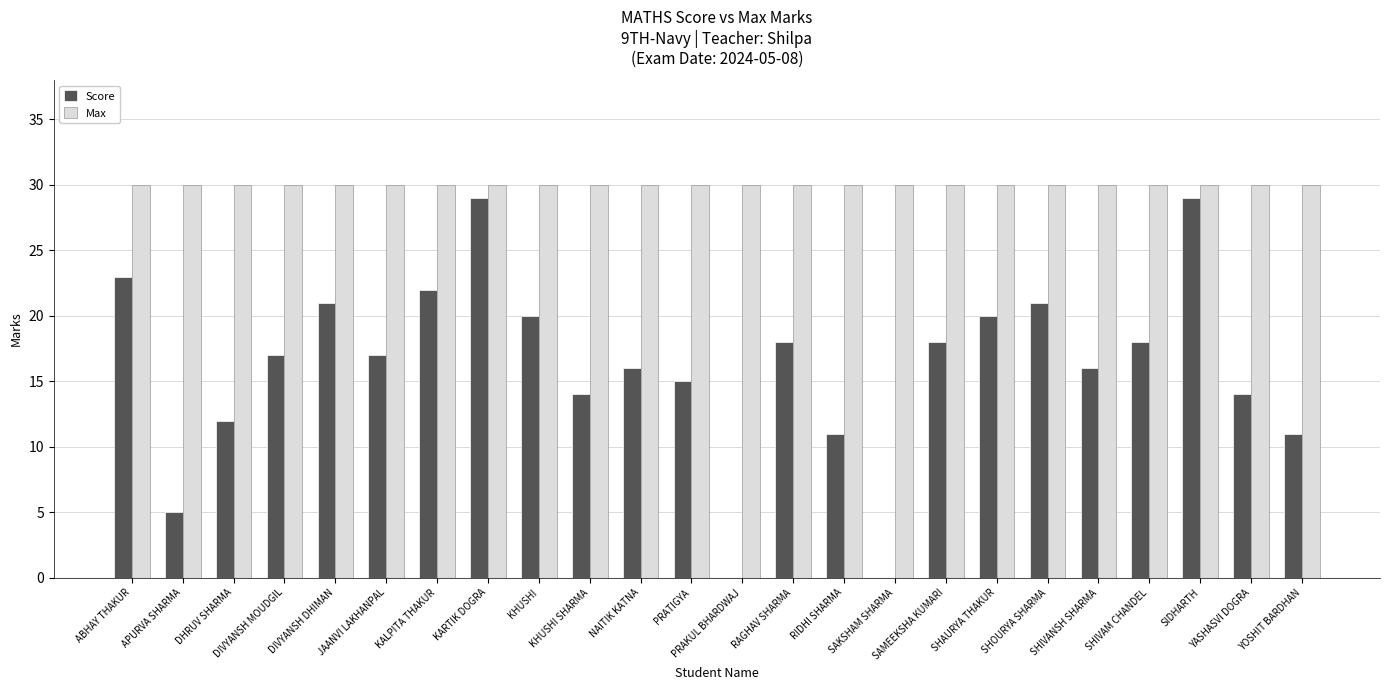

What is the highest value of the Max series?

30